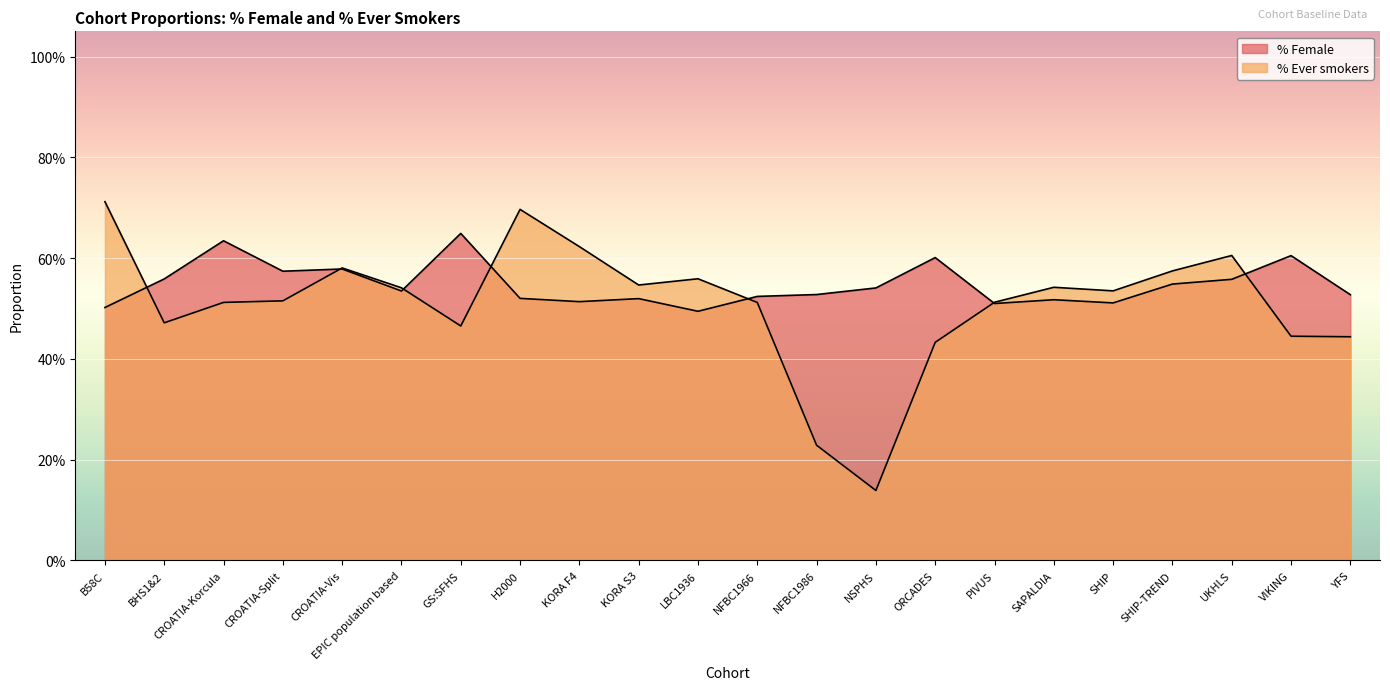

List the series in order of their peak value, lowest first.

% Female, % Ever smokers